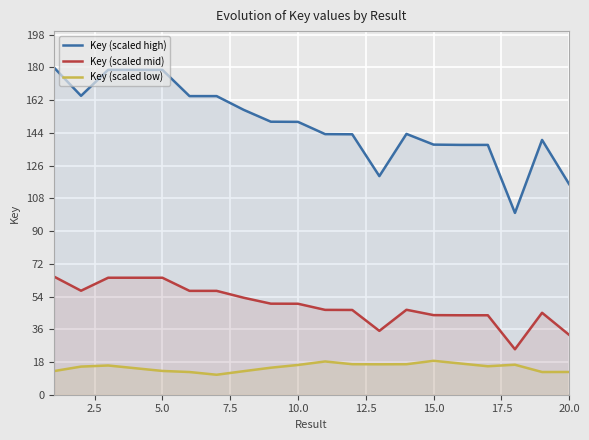

How many lines are shown in the chart?

3